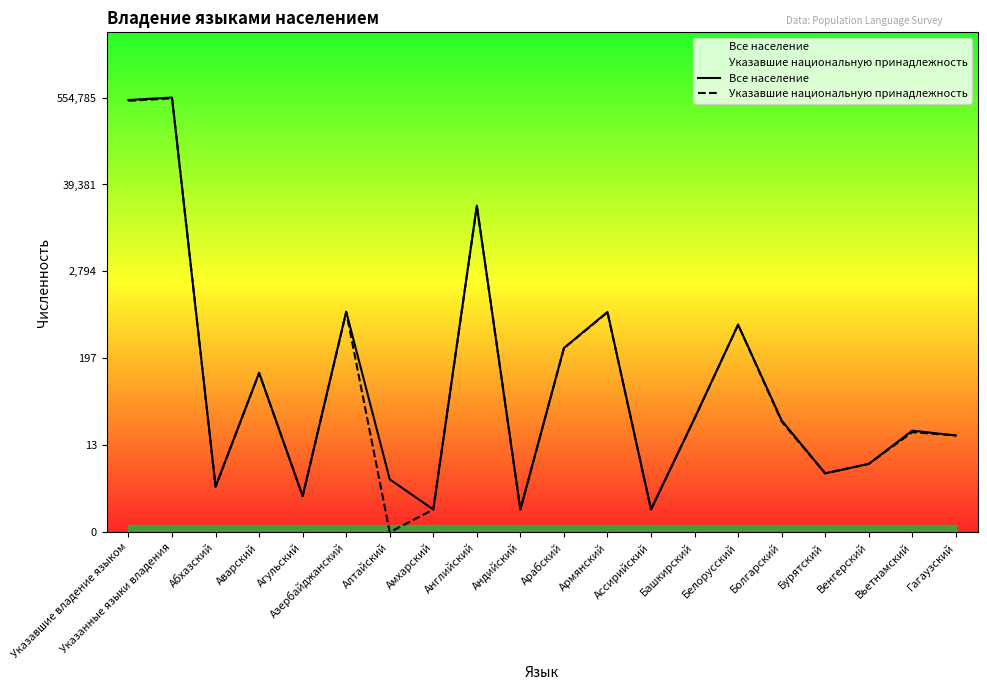

Rank the series by their maximum value, from highest to lowest.

Все население, Указавшие национальную принадлежность